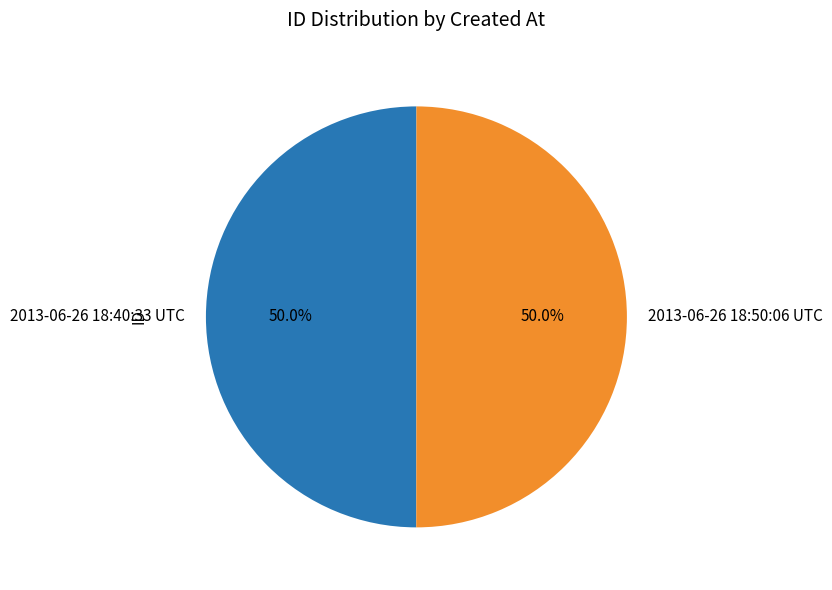

What portion of the pie excludes 2013-06-26 18:40:33 UTC?

50.0%